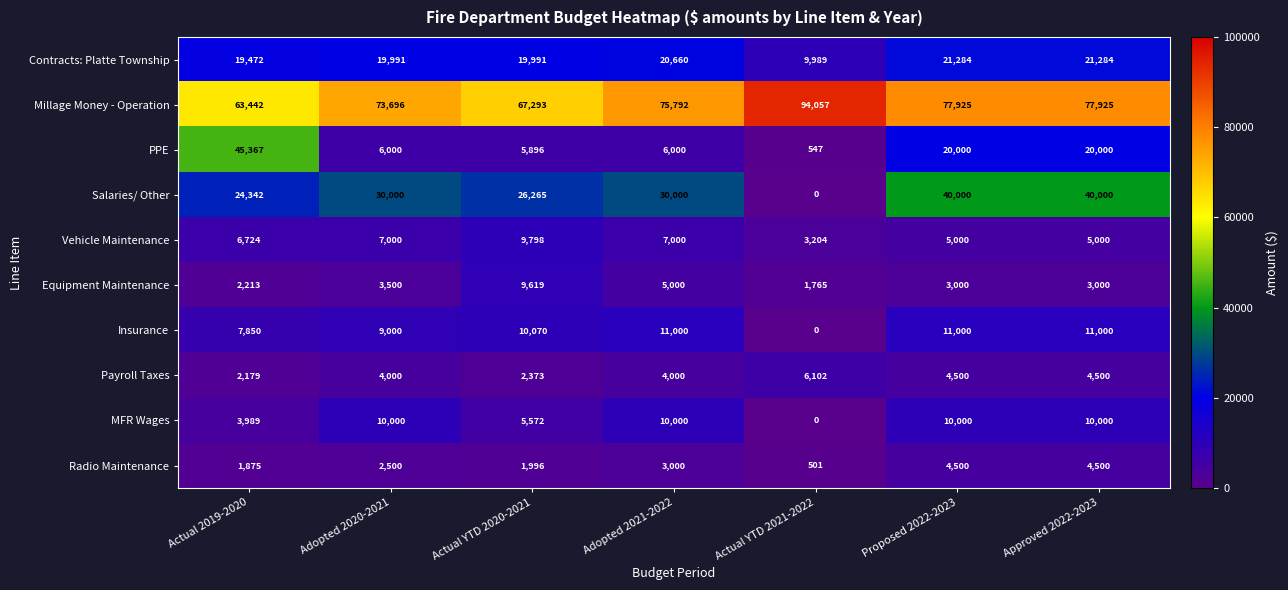

What is the sum of all PPE values?

103810